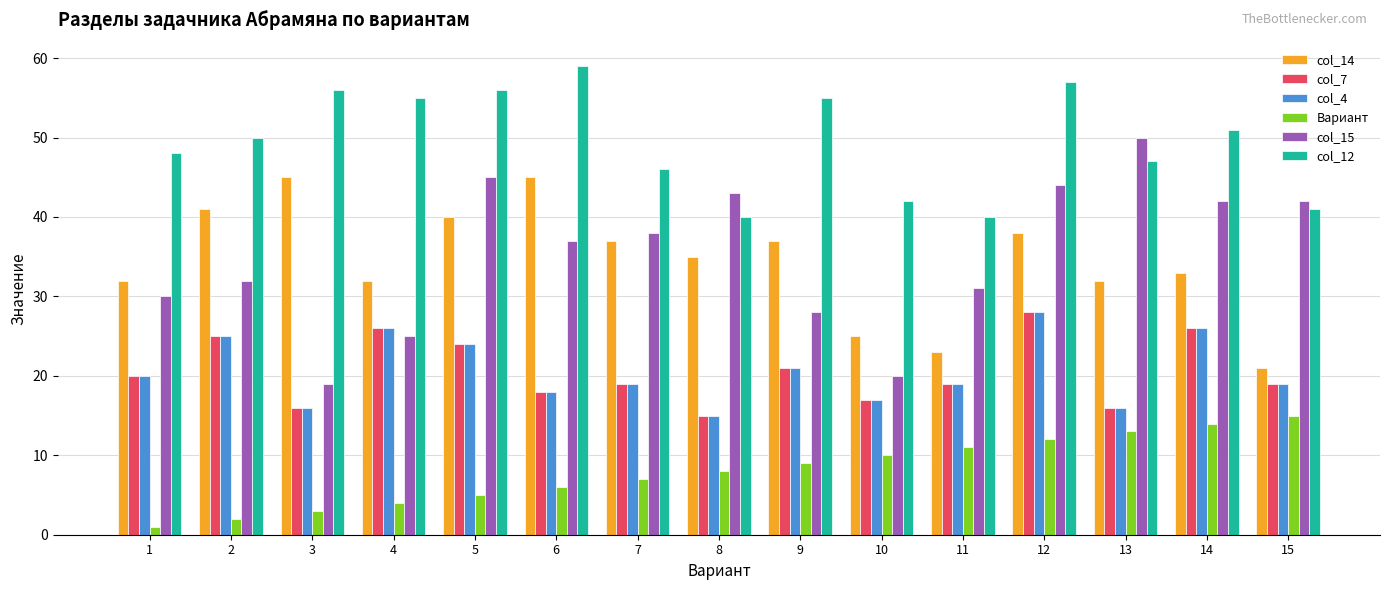

Which label corresponds to the largest value in the chart?

6